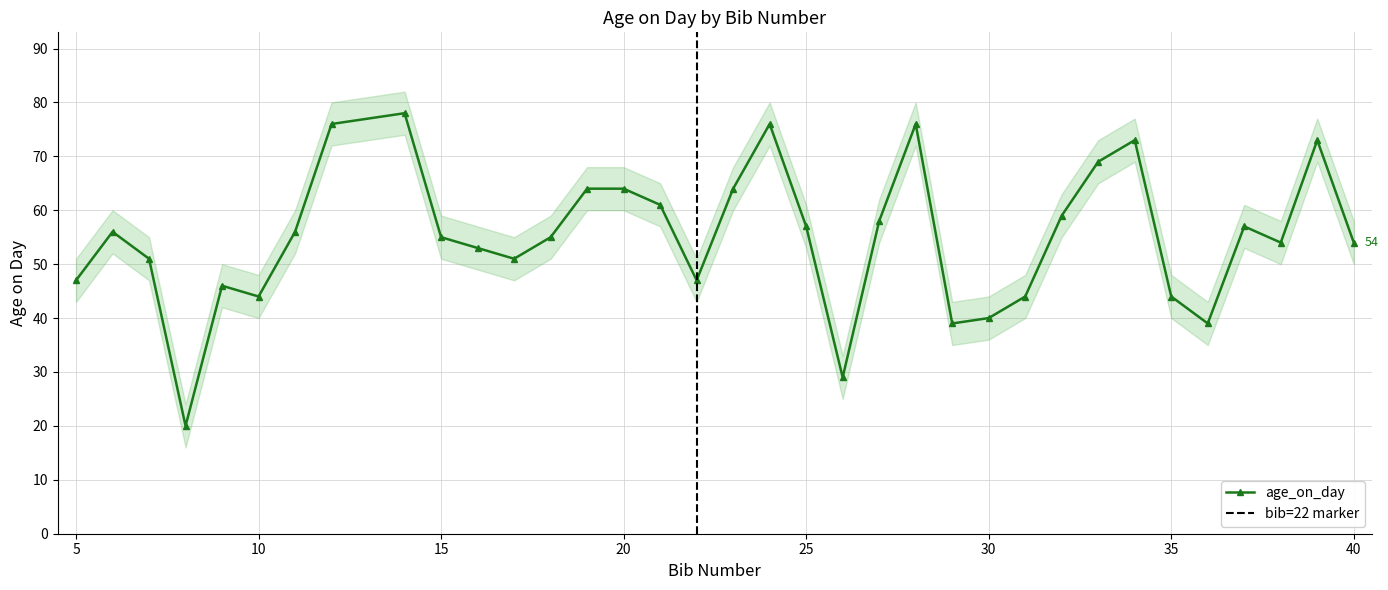

How many points are lower than both their immediate neighbors (excluding endpoints)?

8